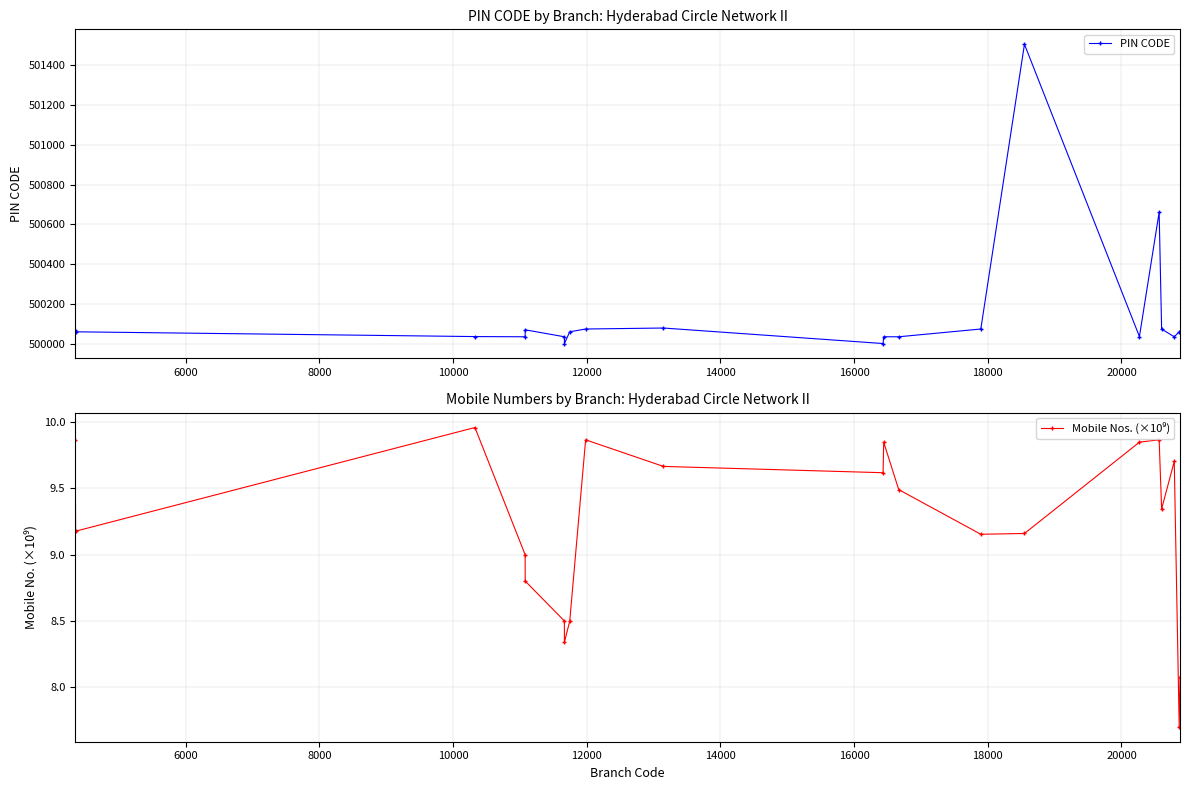

In Mobile Nos. (×10⁹), how many points are lower than both neighbors (excluding endpoints)?

6